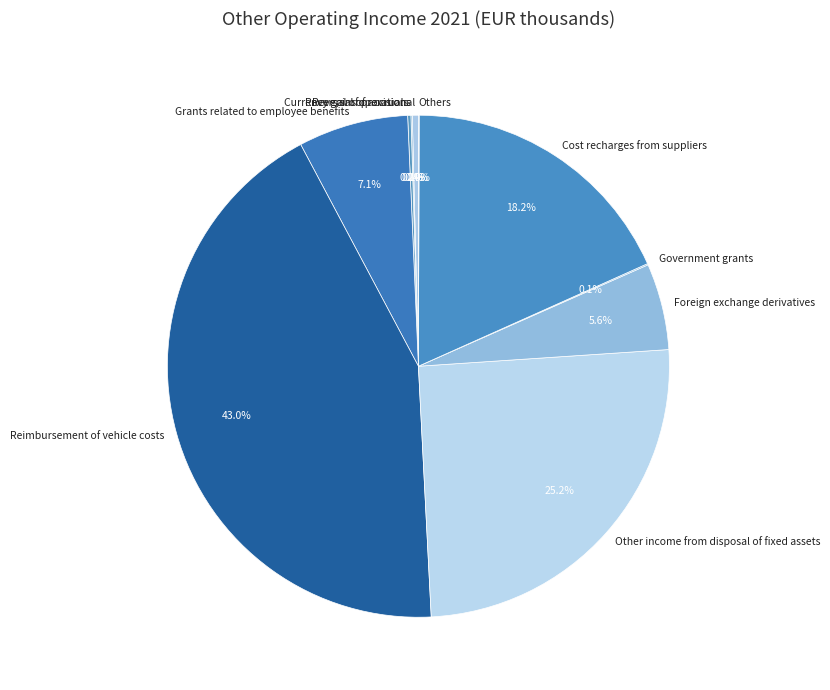

The Other income from disposal of fixed assets slice represents 25% of the pie. True or false?

True